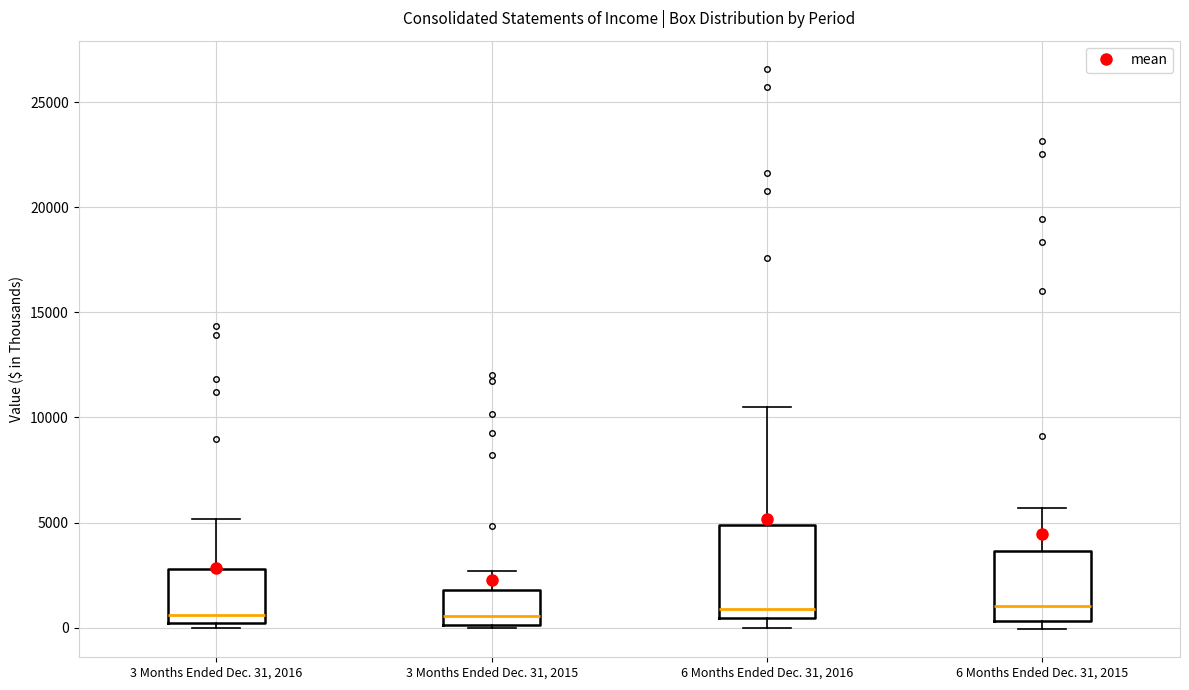

Comparing the boxes themselves (not the whiskers), which one is the tallest?

6 Months Ended Dec. 31, 2016